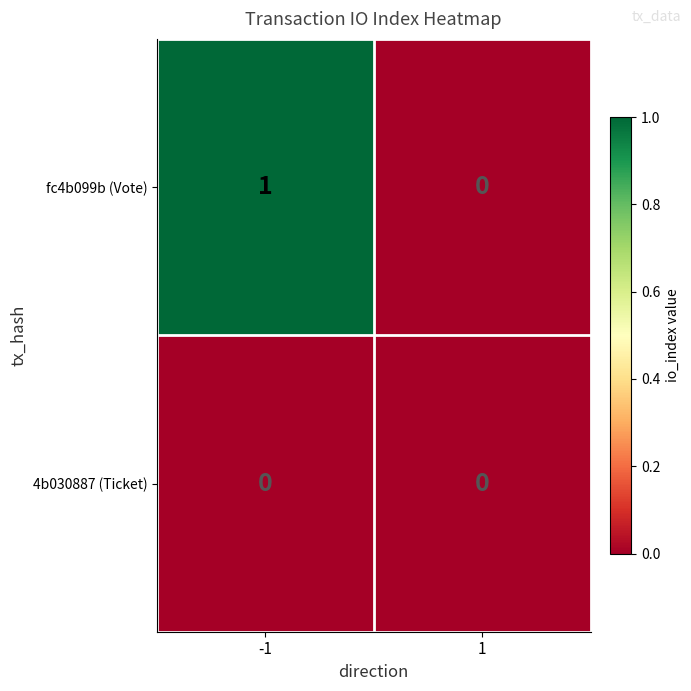

Reading left to right, extract all data points from this chart.

fc4b099b (Vote): 1	0
4b030887 (Ticket): 0	0